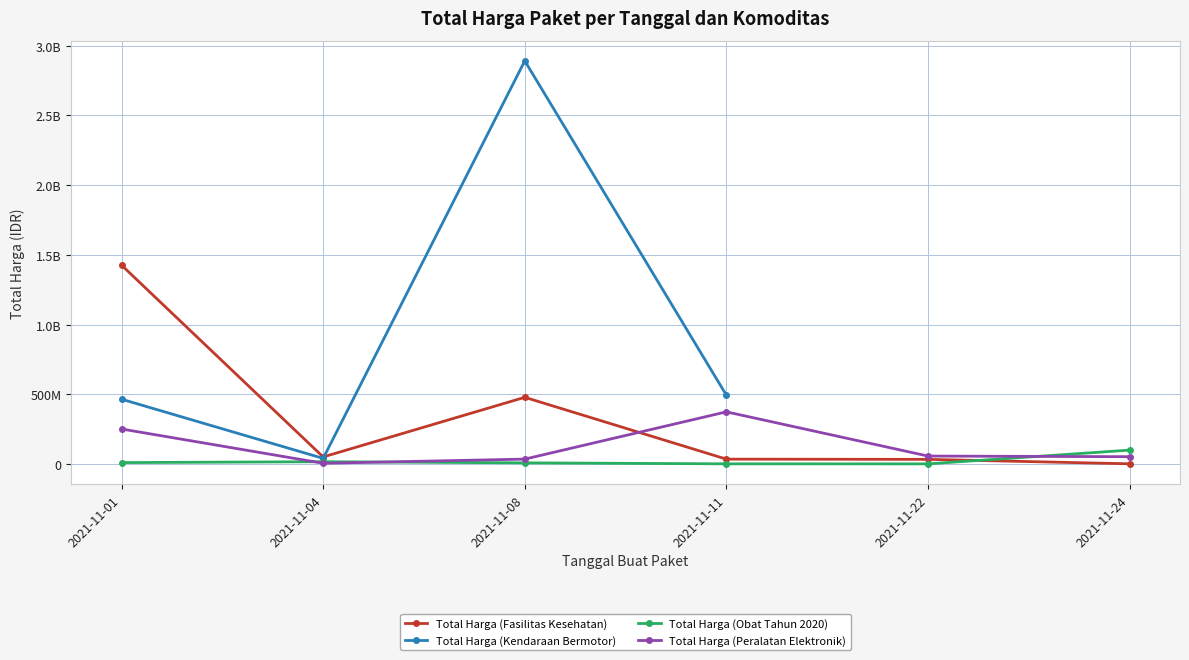

What is the difference between the second highest and minimum values in the Total Harga (Peralatan Elektronik) series?

246000000.0